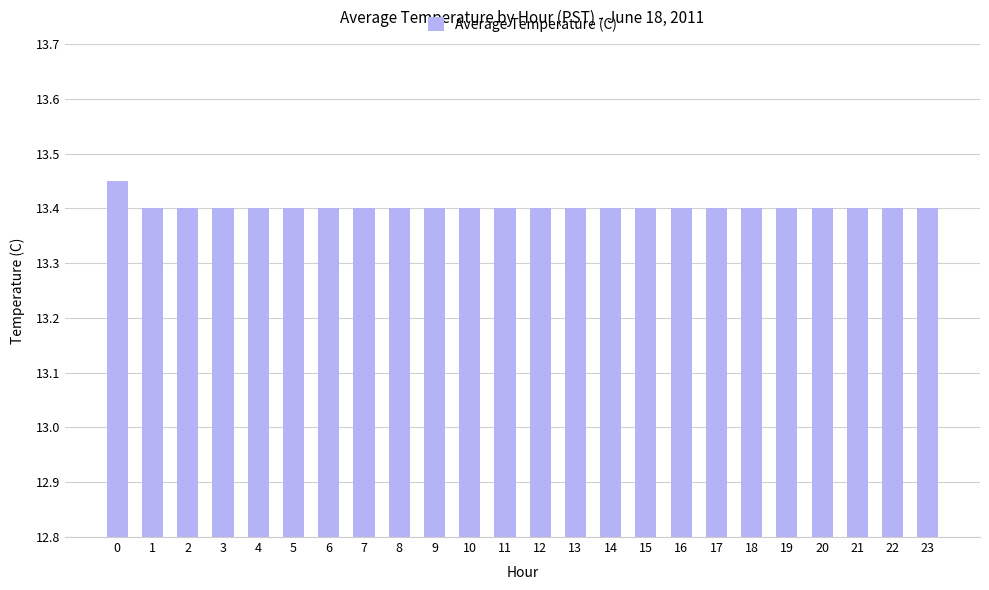

How many values are between 13 and 14?

24